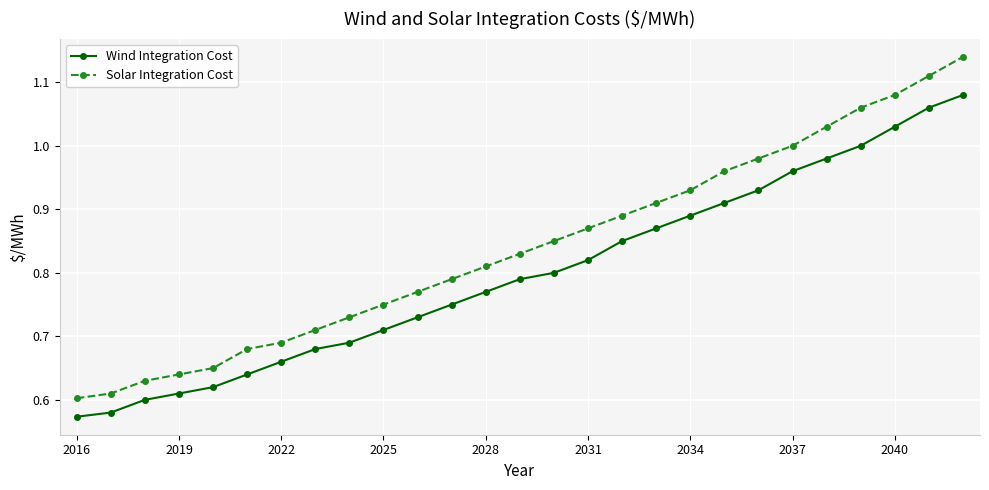

True or false: Wind Integration Cost and Solar Integration Cost intersect in this chart.

False